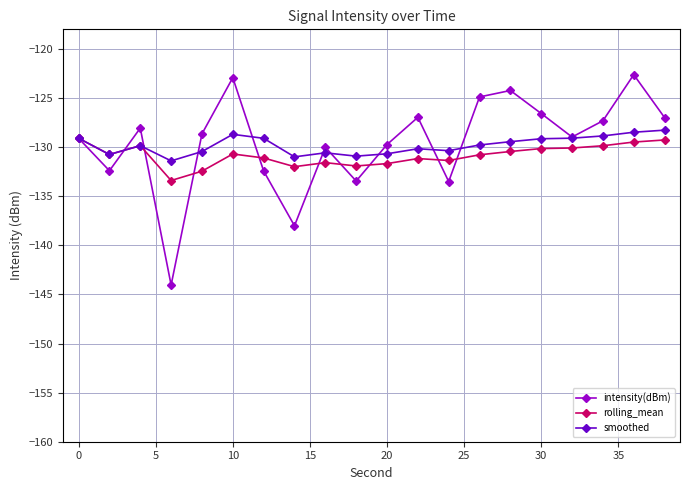

What is the maximum value shown in the chart?

-122.6